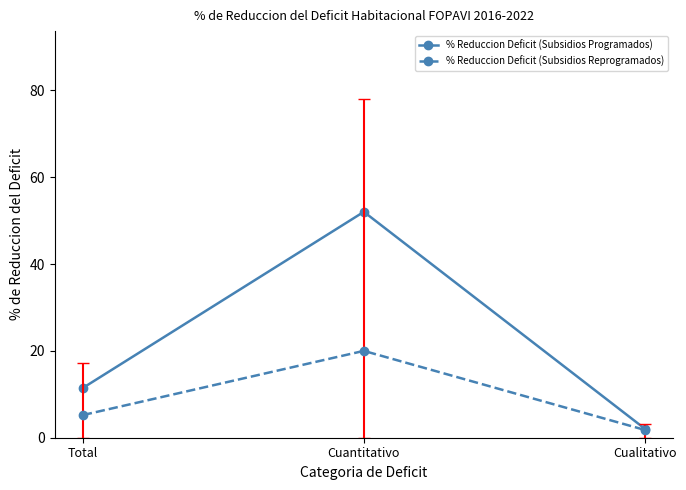

How many values in the % Reduccion Deficit (Subsidios Reprogramados) series are below 5?

1